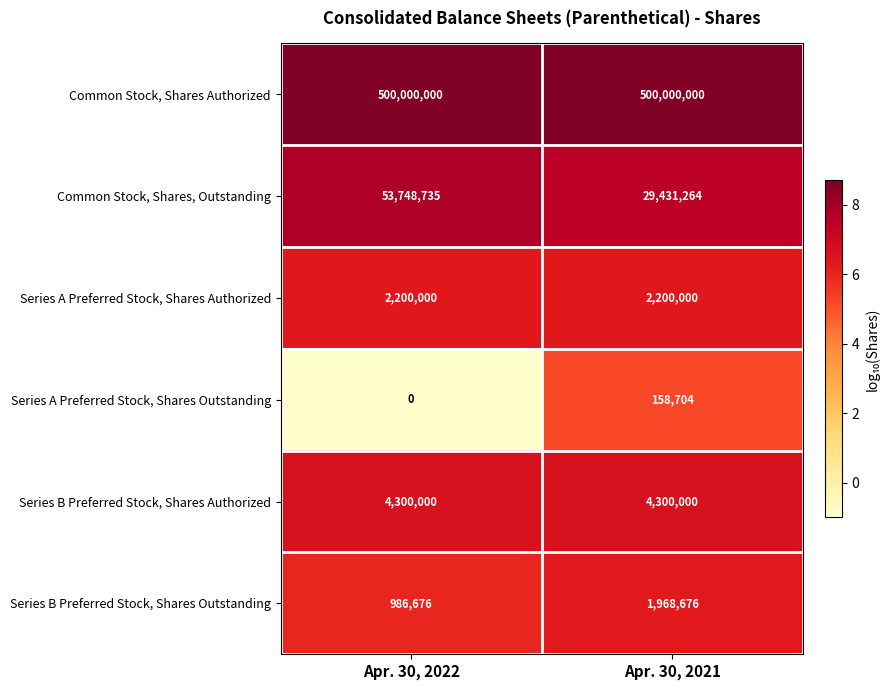

At how many categories does at least one series exceed 6?

2